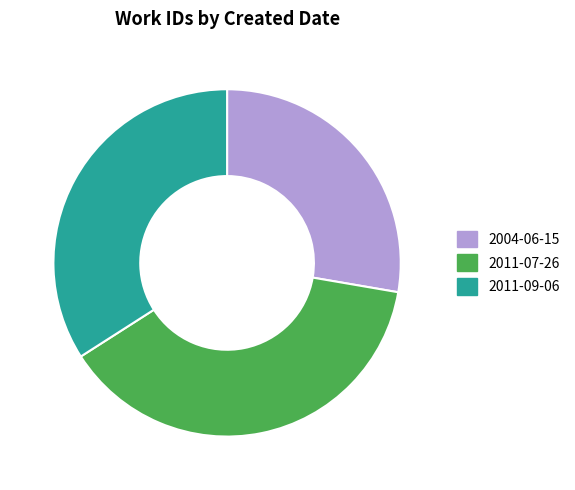

Is it true that 2011-07-26 is 50% of the pie?

False